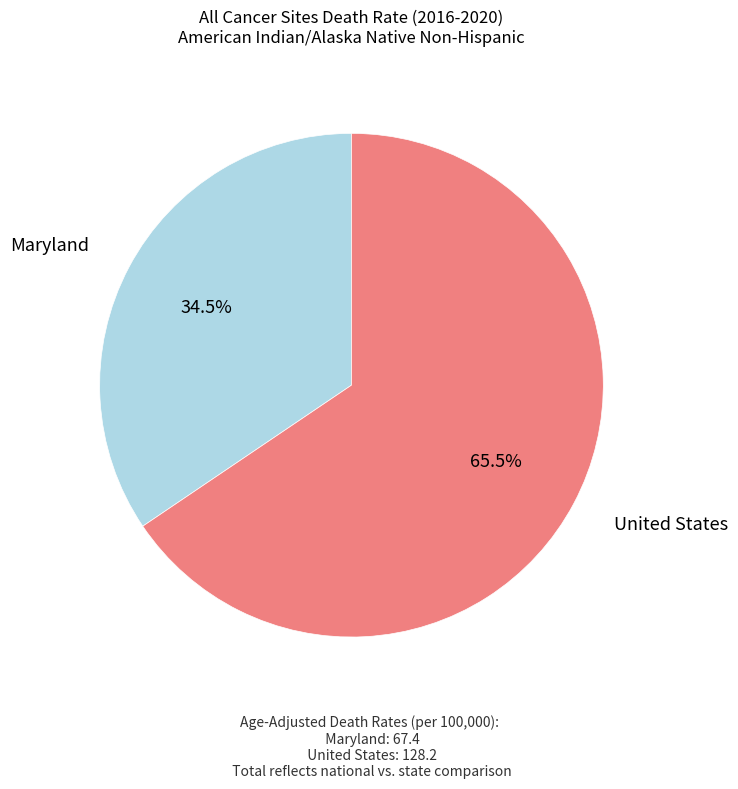

To the nearest percent, what is the difference between the Maryland and United States slice percentages?

31%